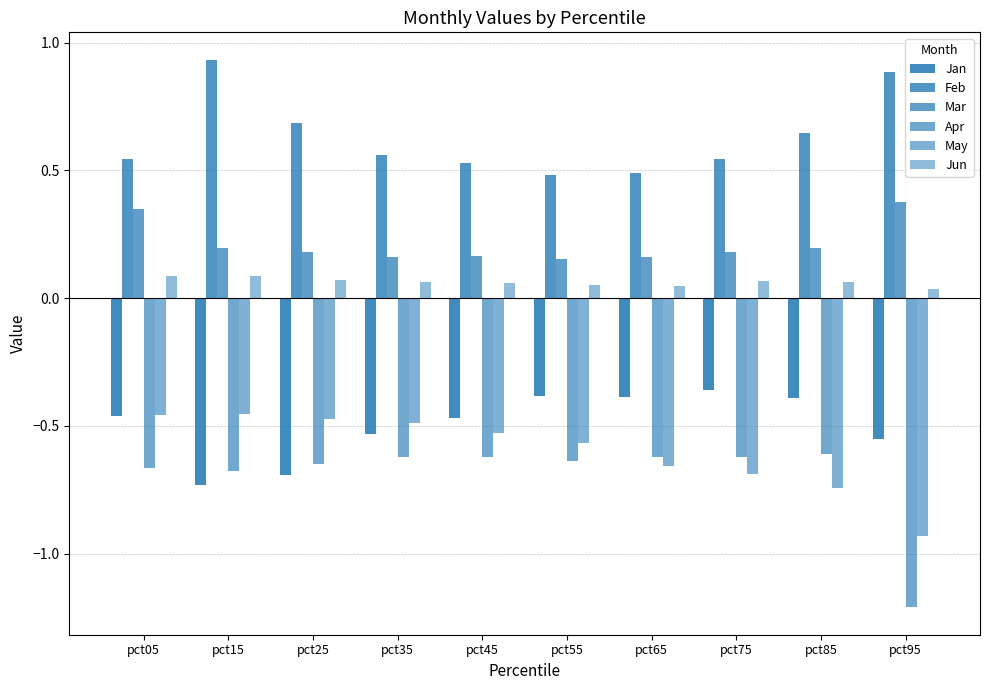

How many bars are there in each group?

6